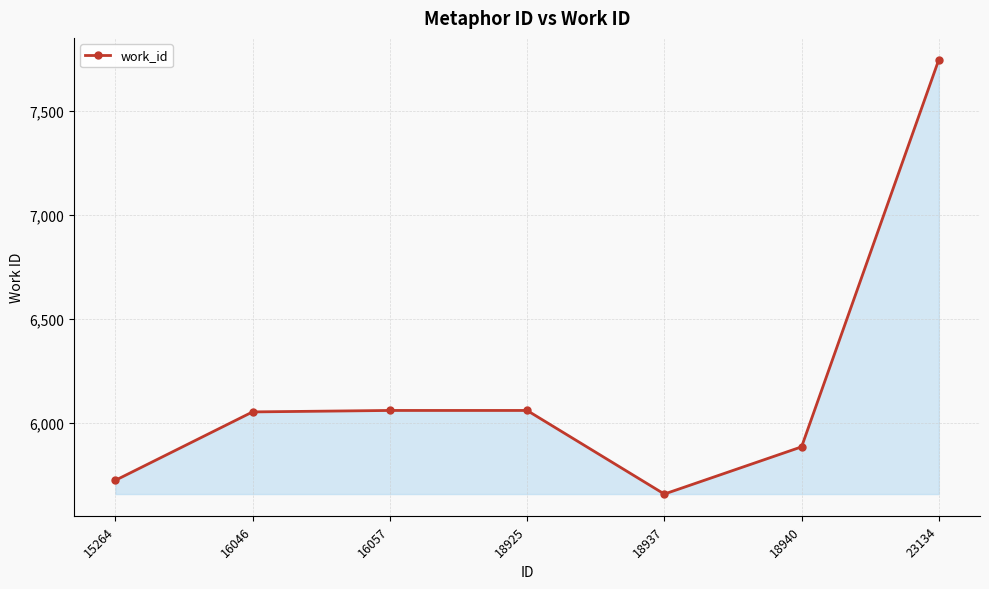

Count the number of data series in this chart.

1